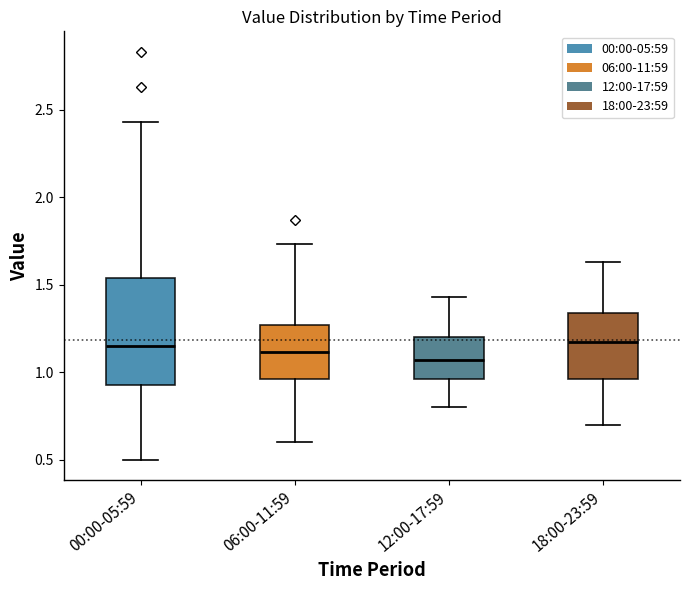

Reading left to right, transcribe this box plot: for each box, give where its median line is, the range the box spans, and where its two whiskers end, as read against the y-axis. The values are not printed on the chart, so give them approximately, as read against the axis.

00:00-05:59: median 1.15, box 0.95 to 1.55, whiskers 0.50 to 2.45
06:00-11:59: median 1.10, box 0.95 to 1.25, whiskers 0.60 to 1.75
12:00-17:59: median 1.05, box 0.95 to 1.20, whiskers 0.80 to 1.45
18:00-23:59: median 1.15, box 0.95 to 1.35, whiskers 0.70 to 1.65